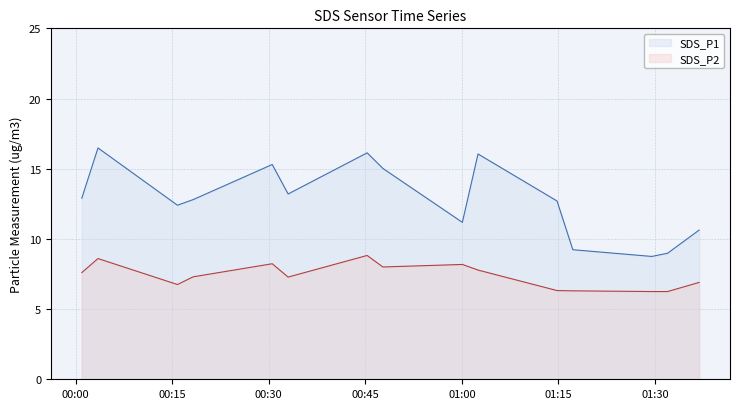

At which label does SDS_P1 reach its minimum?

2021/03/06 01:29:32